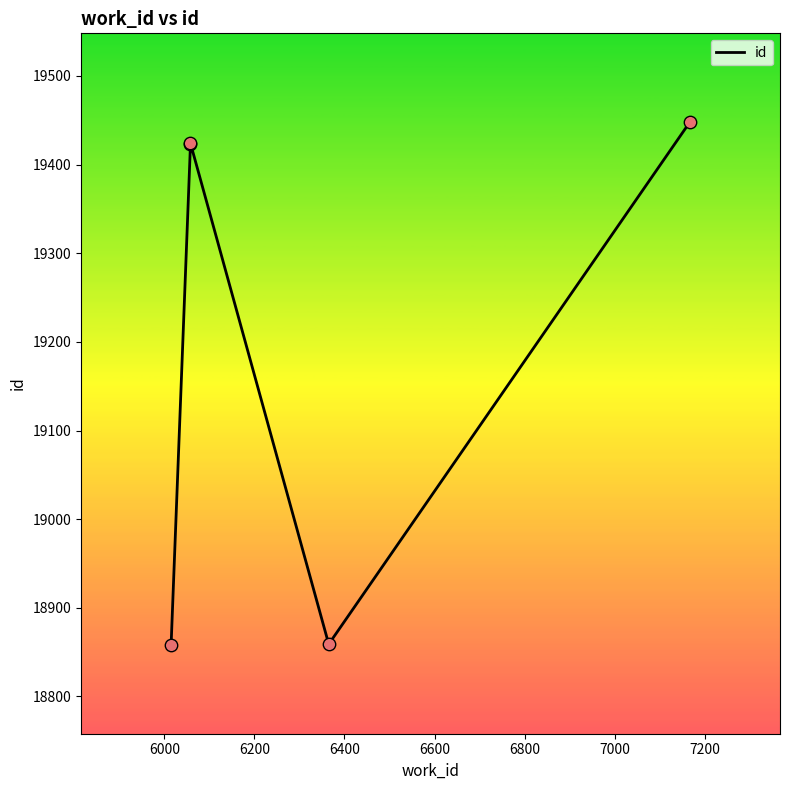

Which has a higher value, 6200 or 6400?

6200